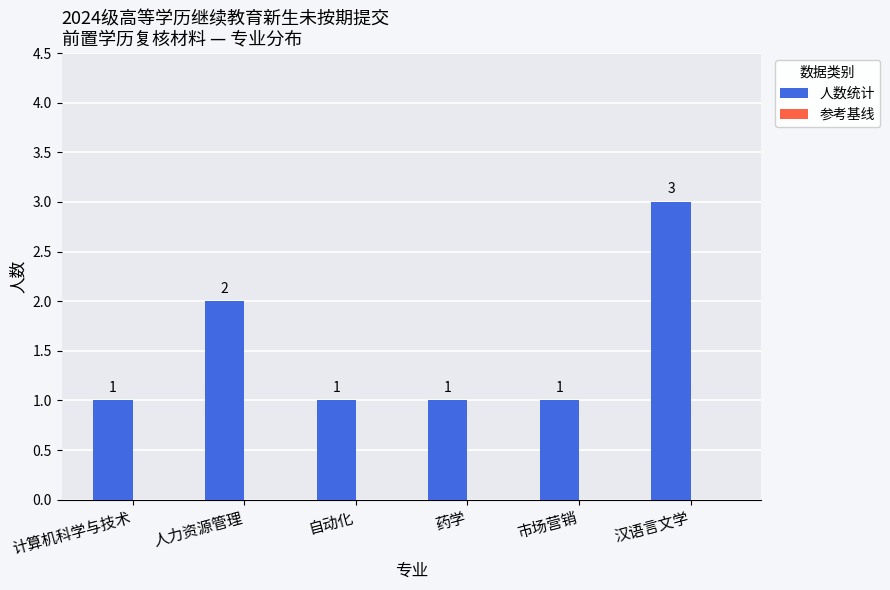

What position from the left is 市场营销?

5